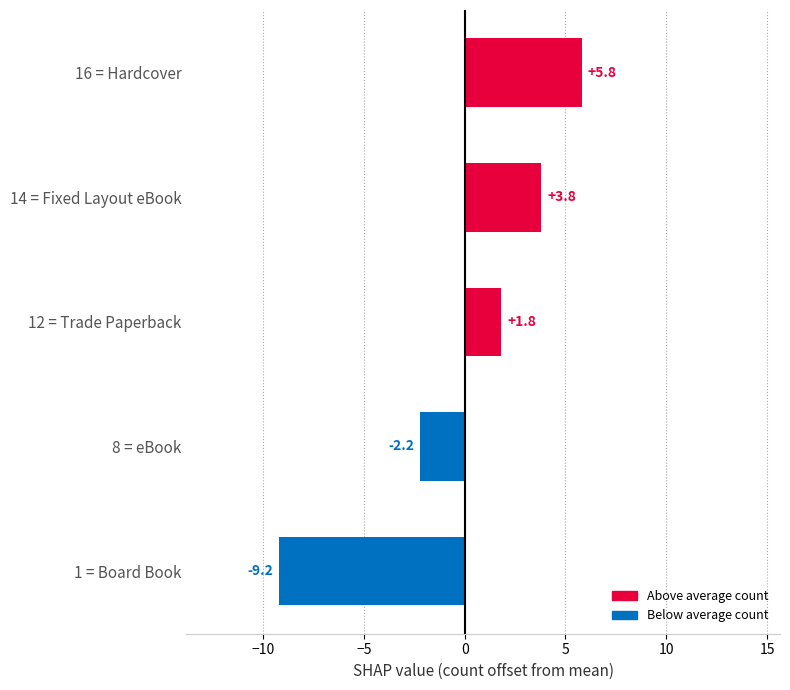

Is it true that the value at 16 = Hardcover is 9.7?

False